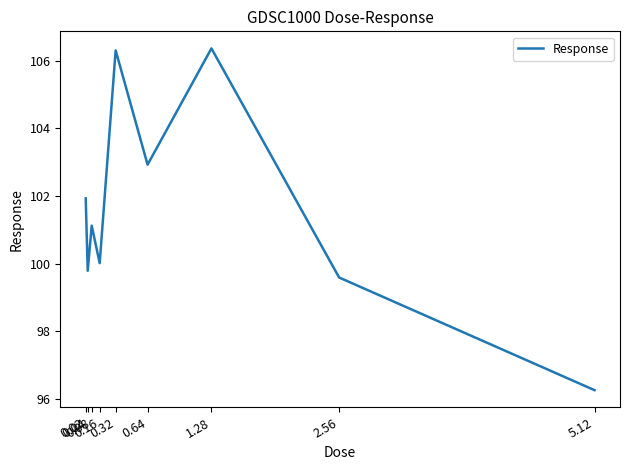

How many lines are shown in the chart?

1